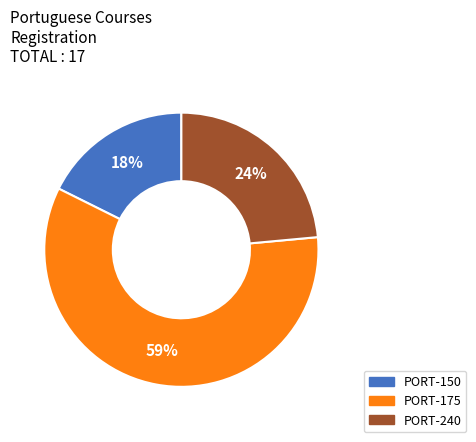

Is the sum of PORT-175 and PORT-150 greater than half?

Yes